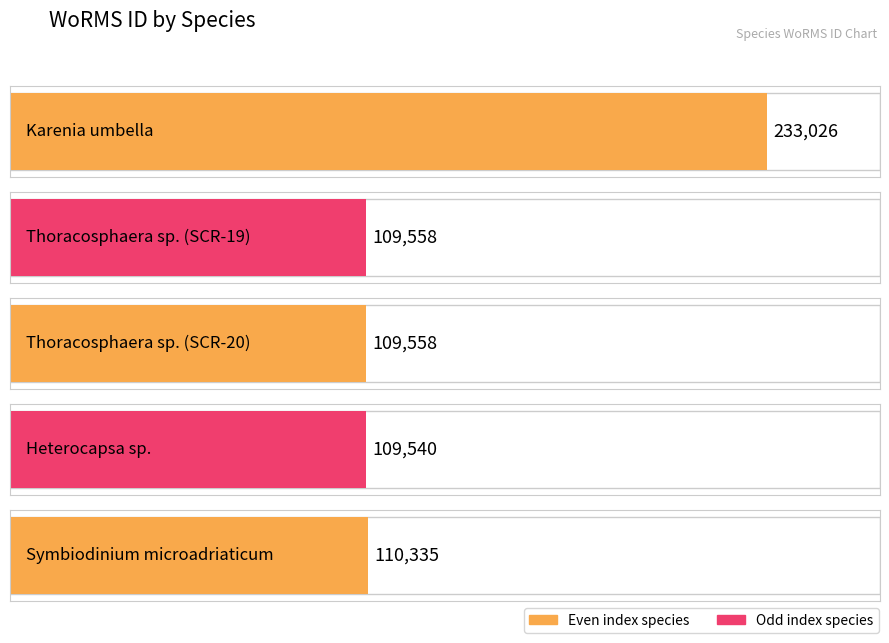

What is the ratio of the value at Karenia umbella to the value at Thoracosphaera sp. (SCR-20)?

2.1